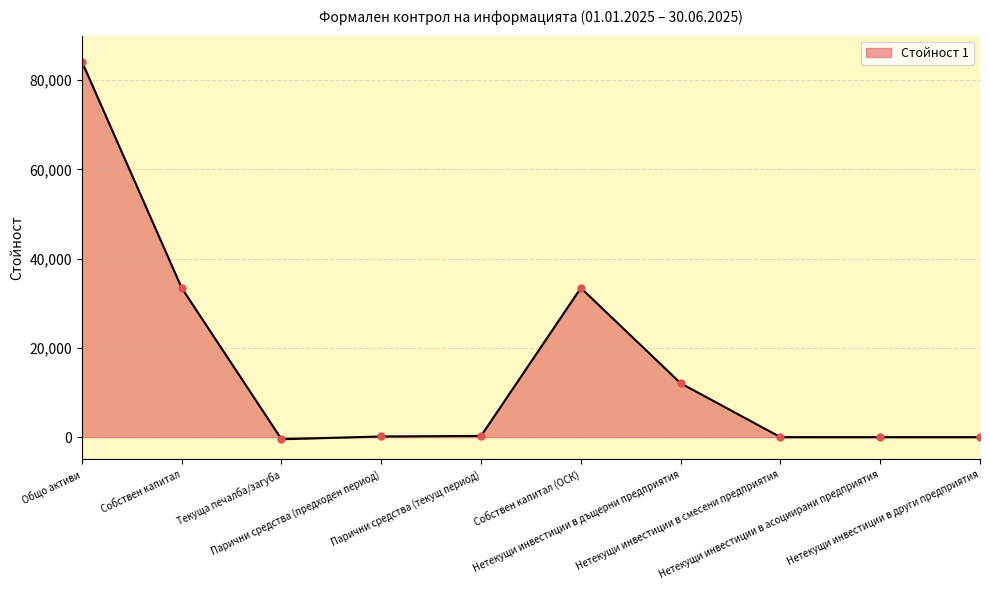

What is the greatest value displayed?

84168